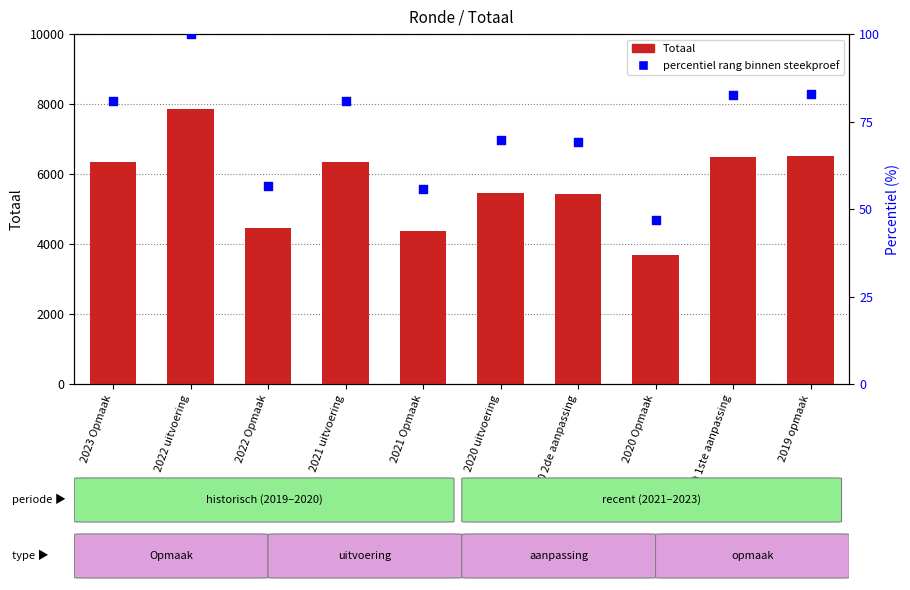

Which series has the largest Y range (max minus min)?

Totaal